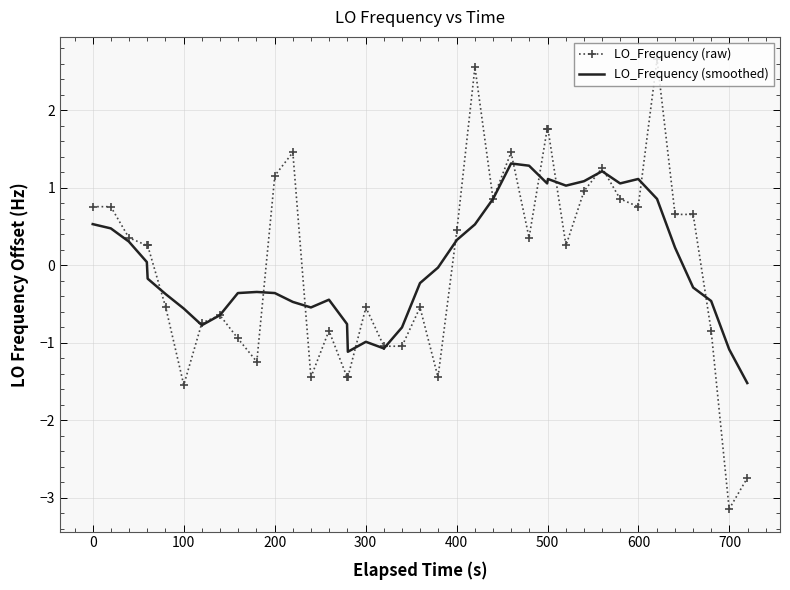

True or false: LO_Frequency (raw) and LO_Frequency (smoothed) intersect in this chart.

True